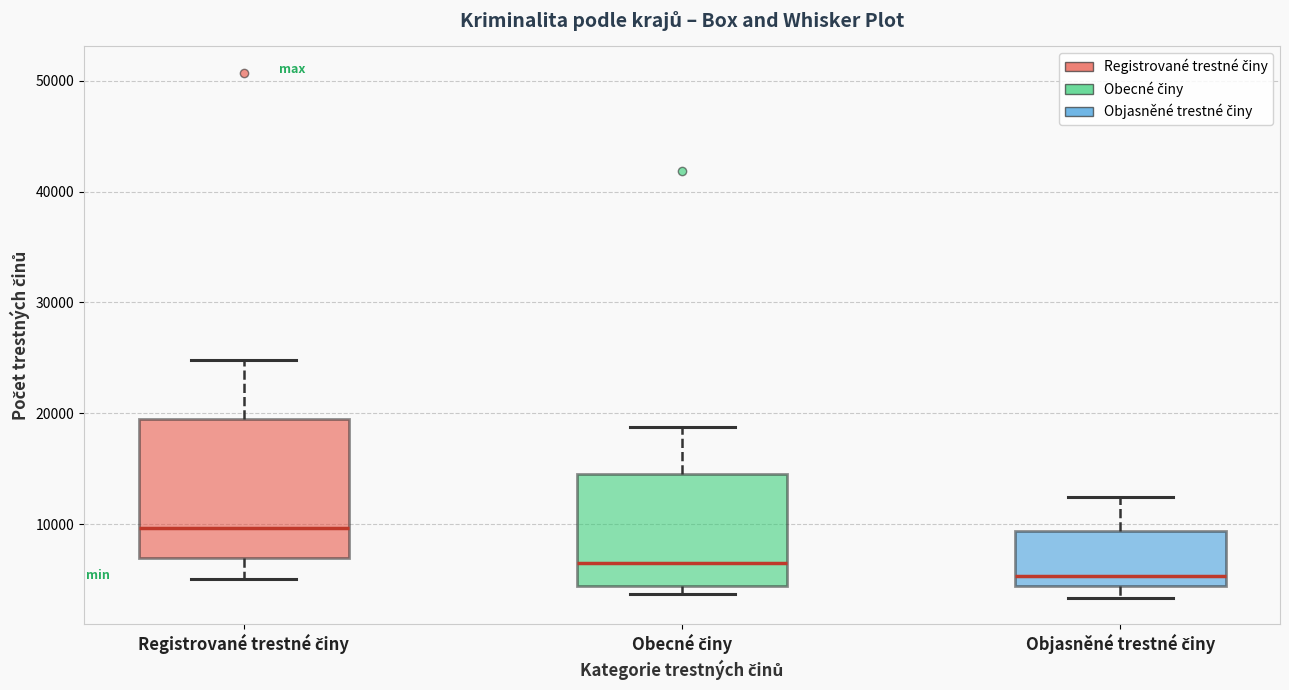

Reading left to right, read every box against the y-axis: the position of its median line, the range the box covers, and the ends of its whiskers. The values are not printed on the chart, so give them approximately, as read against the axis.

Registrované trestné činy: median 10000, box 7000 to 19000, whiskers 5000 to 25000
Obecné činy: median 6000, box 4000 to 15000, whiskers 4000 (just below the box's lower edge) to 19000
Objasněné trestné činy: median 5000, box 4000 to 9000, whiskers 3000 to 12000